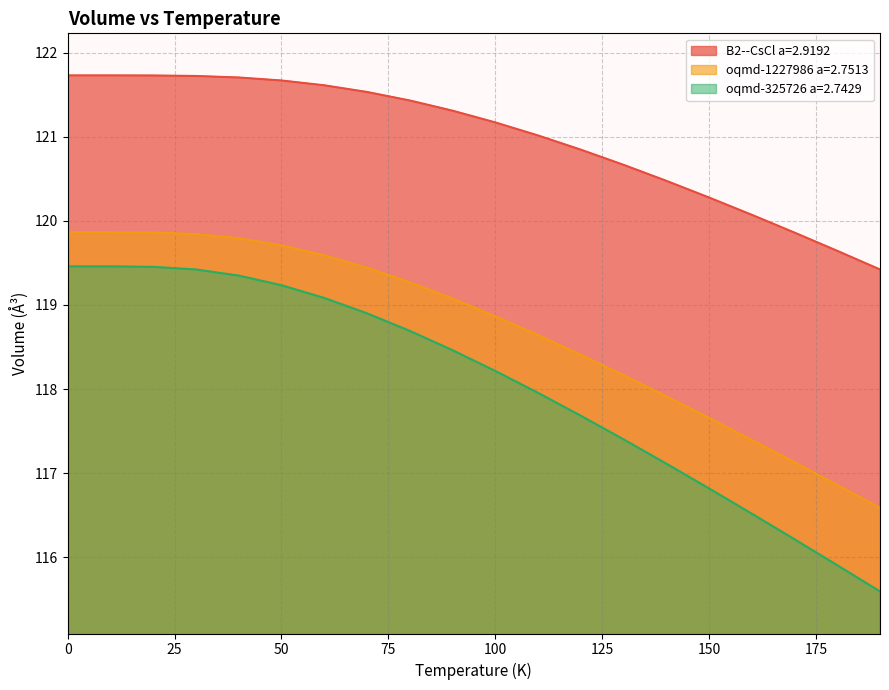

What is the sum of the B2--CsCl a=2.9192 values at 30.0 and 20.0?

243.4